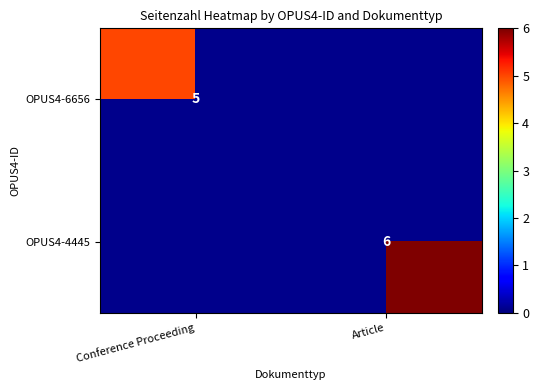

The OPUS4-6656 series shows 1 at Conference Proceeding. True or false?

False